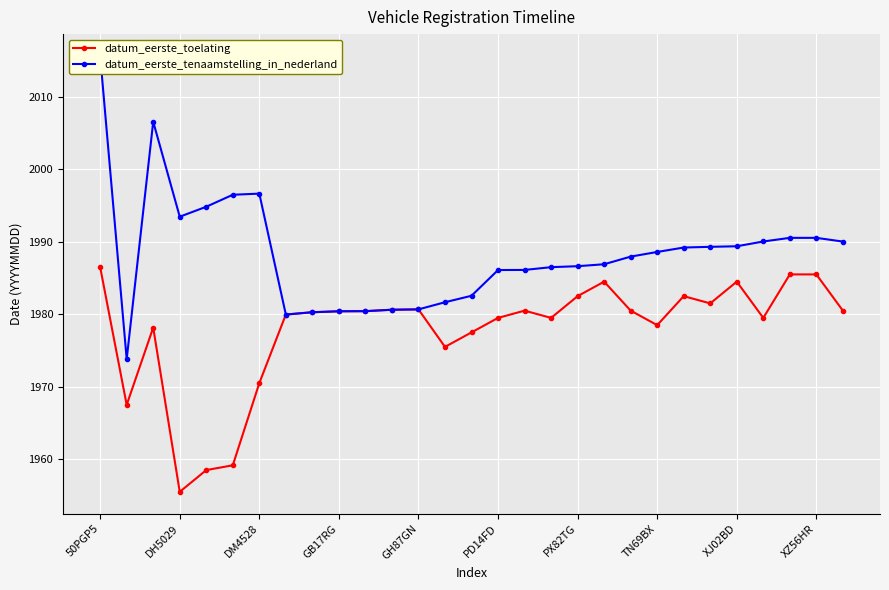

What is the minimum value for datum_eerste_toelating?

1955.5